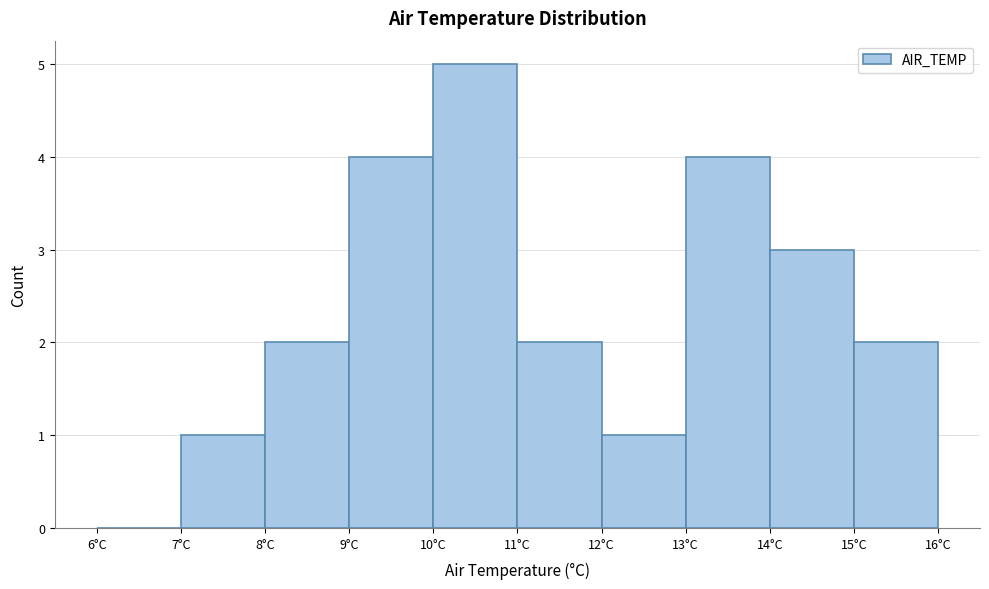

Reading left to right, list every bar in this chart as the range it spans on the x-axis followed by its height. The values are not printed on the chart, so give them approximately, as read against the axis.

6 to 7: 0
7 to 8: 1
8 to 9: 2
9 to 10: 4
10 to 11: 5
11 to 12: 2
12 to 13: 1
13 to 14: 4
14 to 15: 3
15 to 16: 2